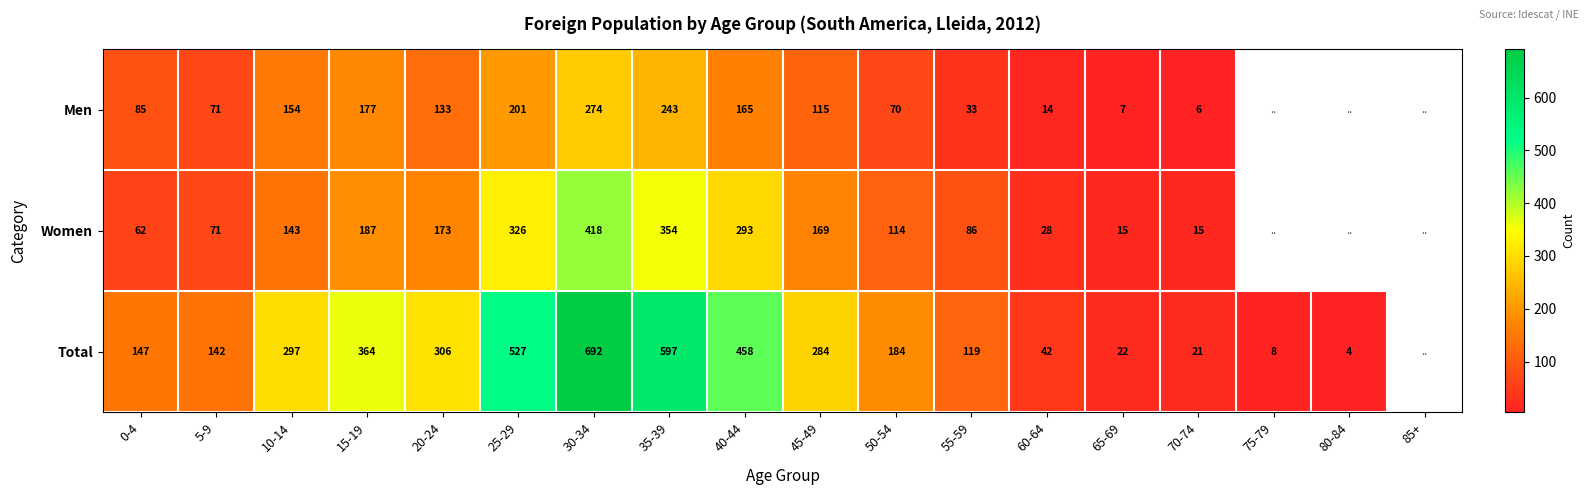

The value of Total at 30-34 is 982. True or false?

False